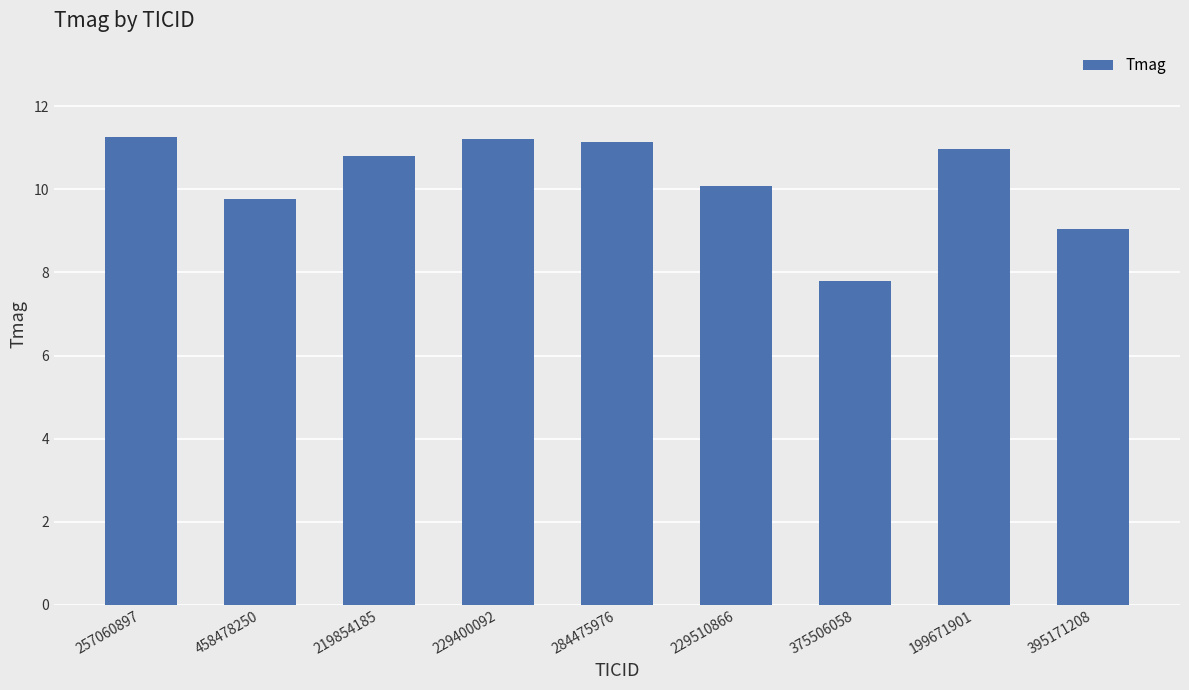

What is the change in value from 257060897 to 219854185?

-0.5